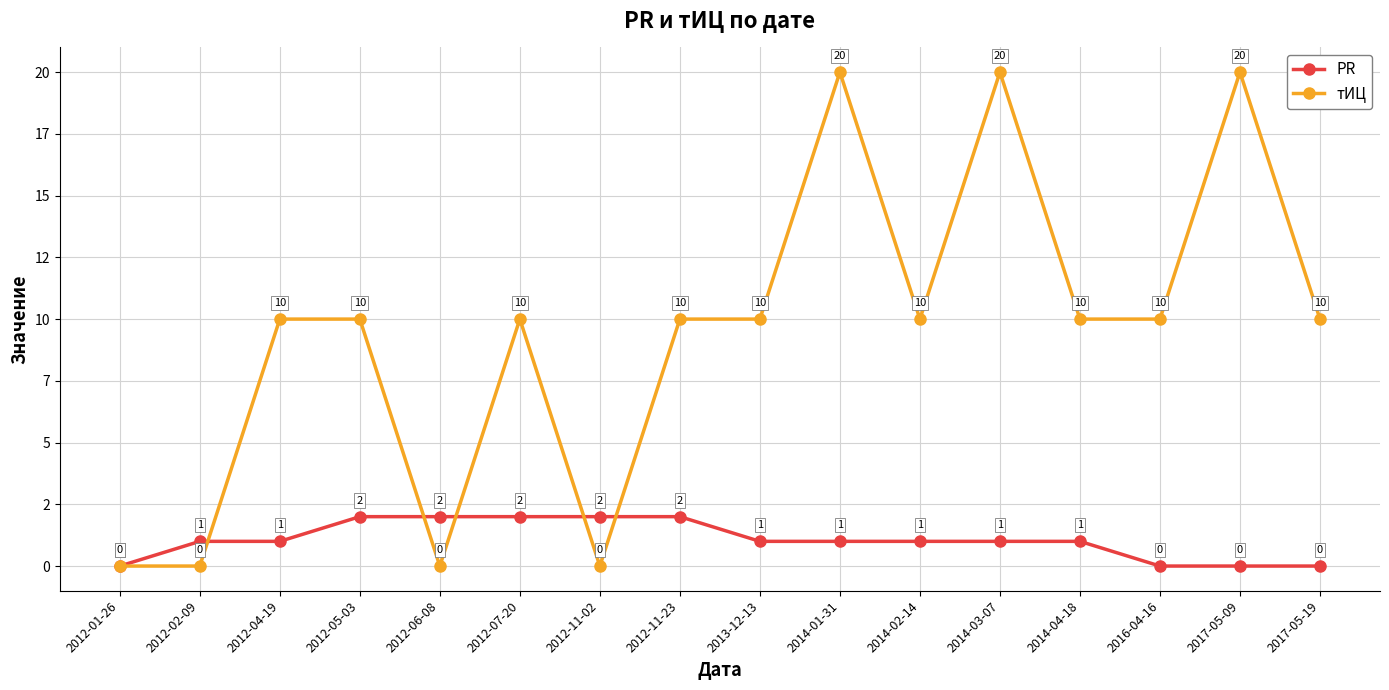

The value of тИЦ at 2012-04-19 is 10. True or false?

True